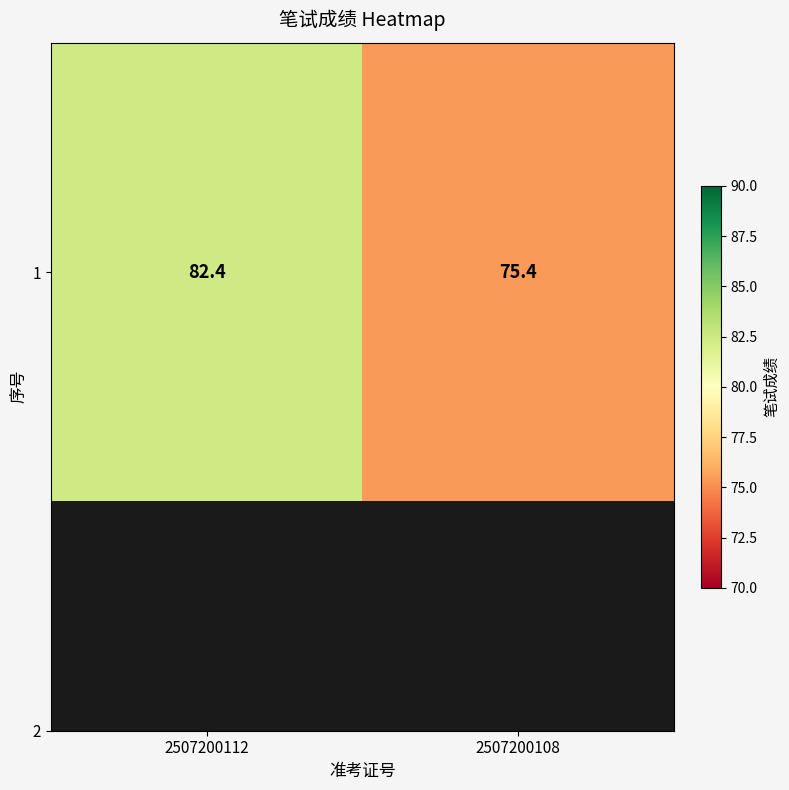

The value at 2507200108 is 50.3. True or false?

False